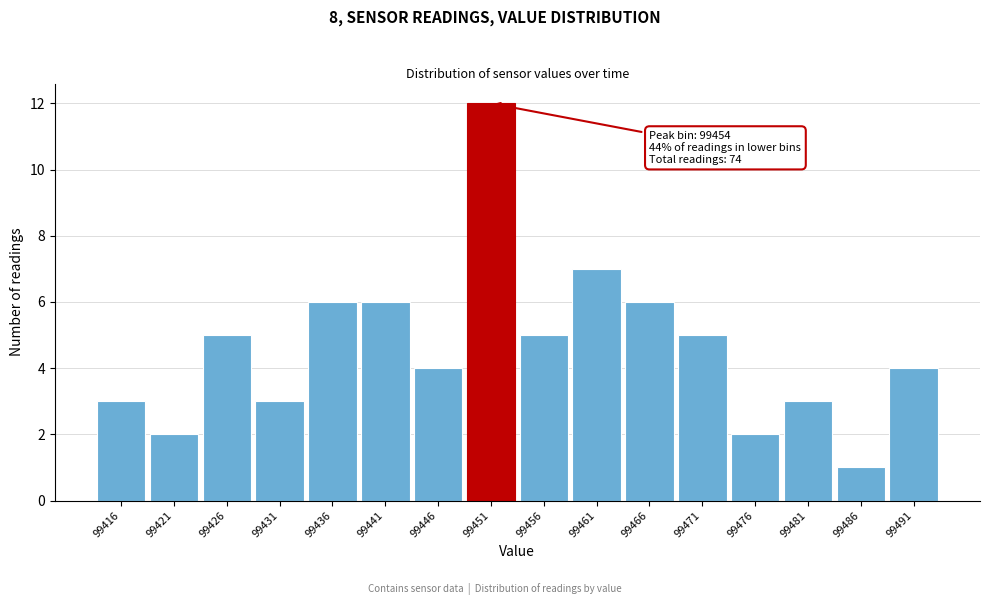

Reading left to right, what are all the values shown in this chart?

3	2	5	3	6	6	4	12	5	7	6	5	2	3	1	4